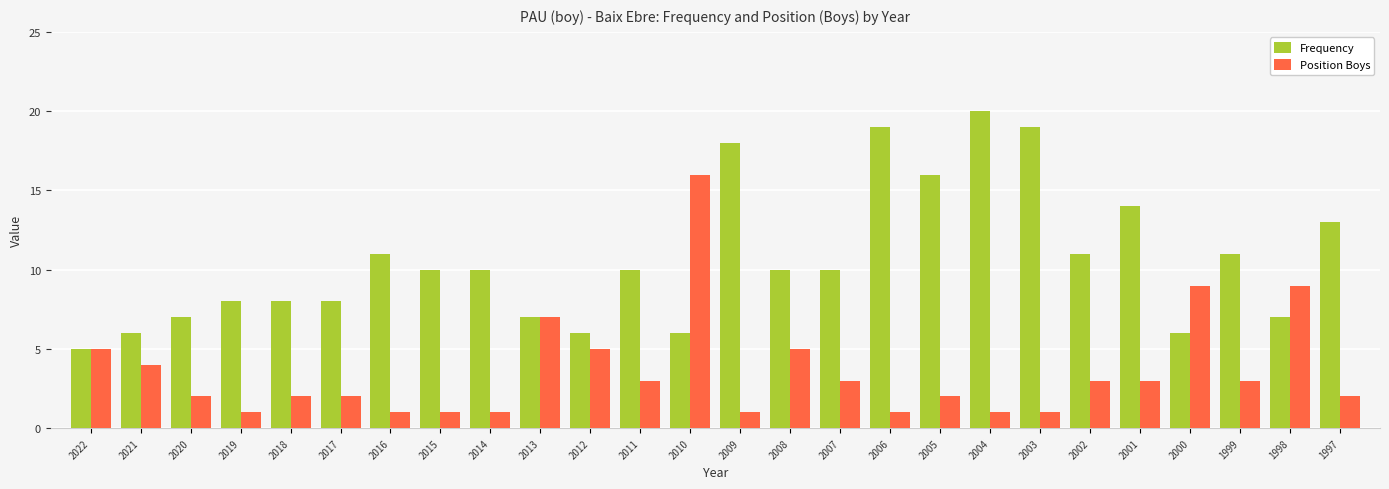

What is the approximate value of Frequency at 1999?

11